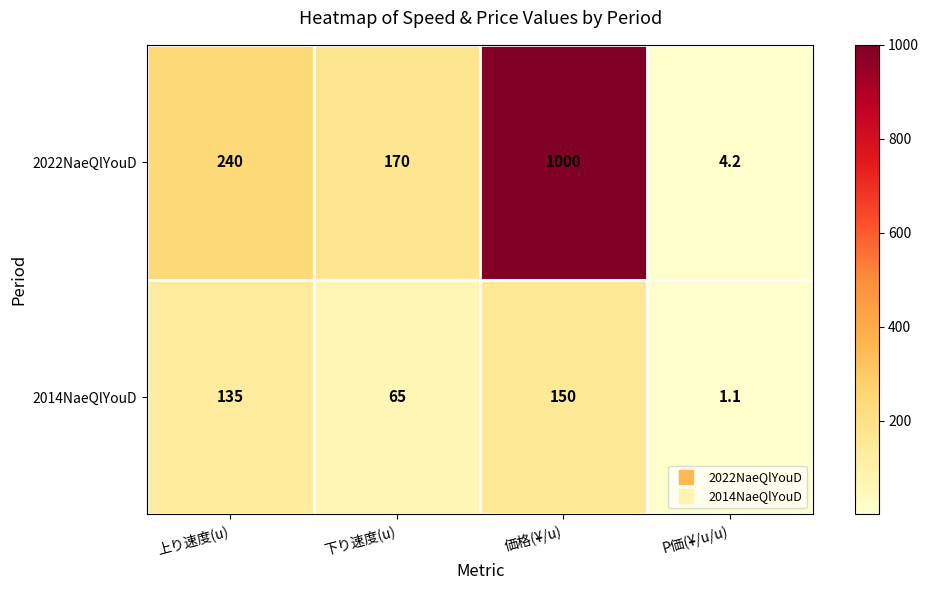

Is it true that 2022NaeQlYouD equals 170.0 at 下り速度(u)?

True